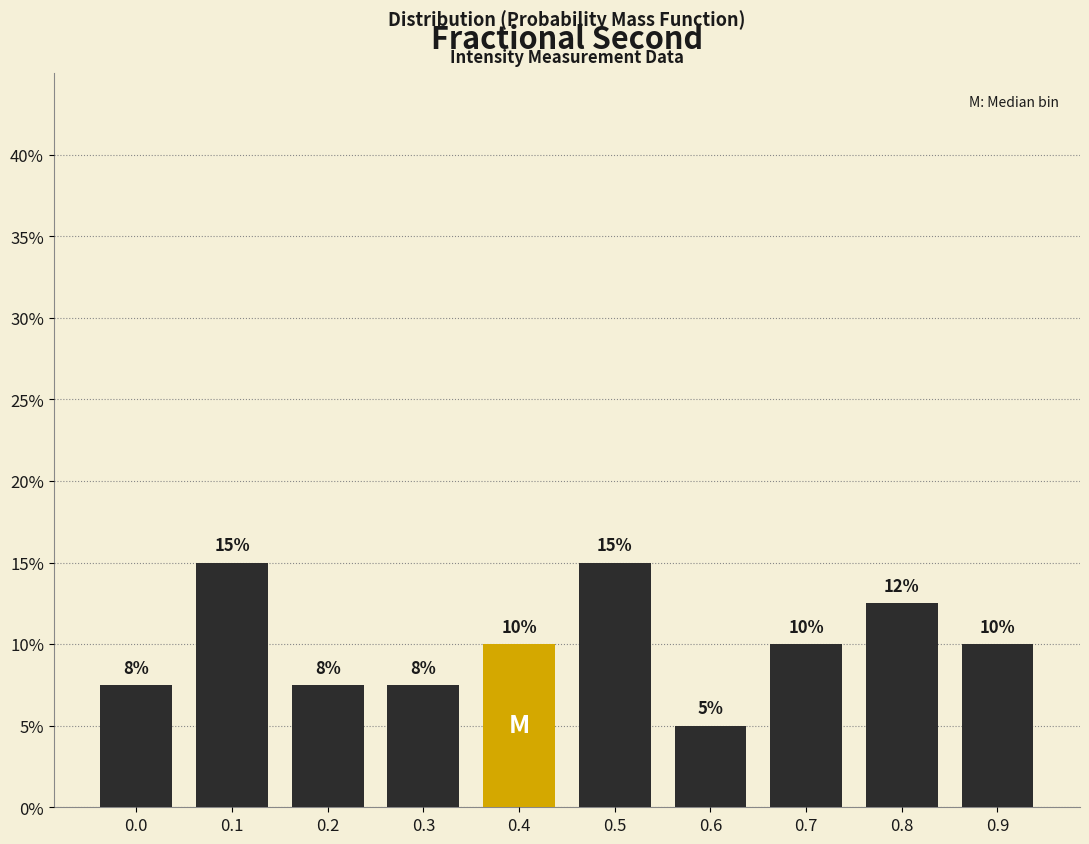

Approximately how many times larger is the value at 0.5 compared to 0.7?

1.5